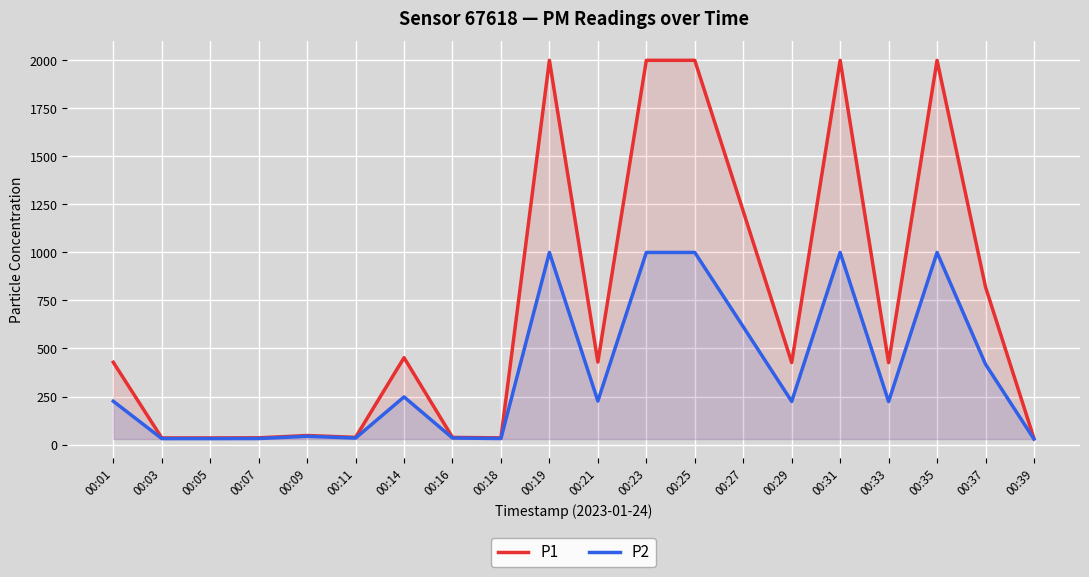

In P1, how many points are higher than both neighbors (excluding endpoints)?

5